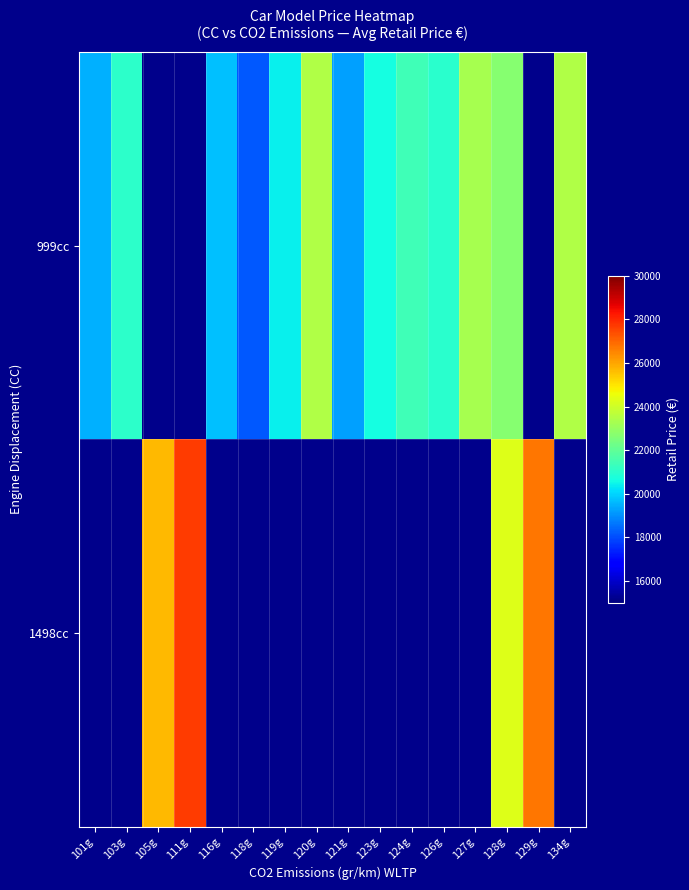

Which label corresponds to the largest value in the chart?

111g